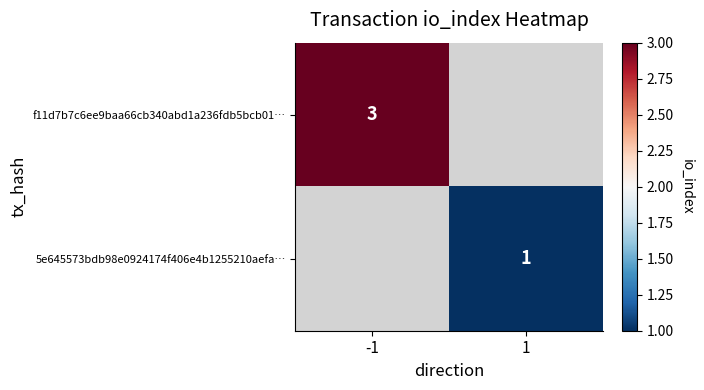

The value of f11d7b7c6ee9baa66cb340abd1a236fdb5bcb01… at -1 is 3. True or false?

True